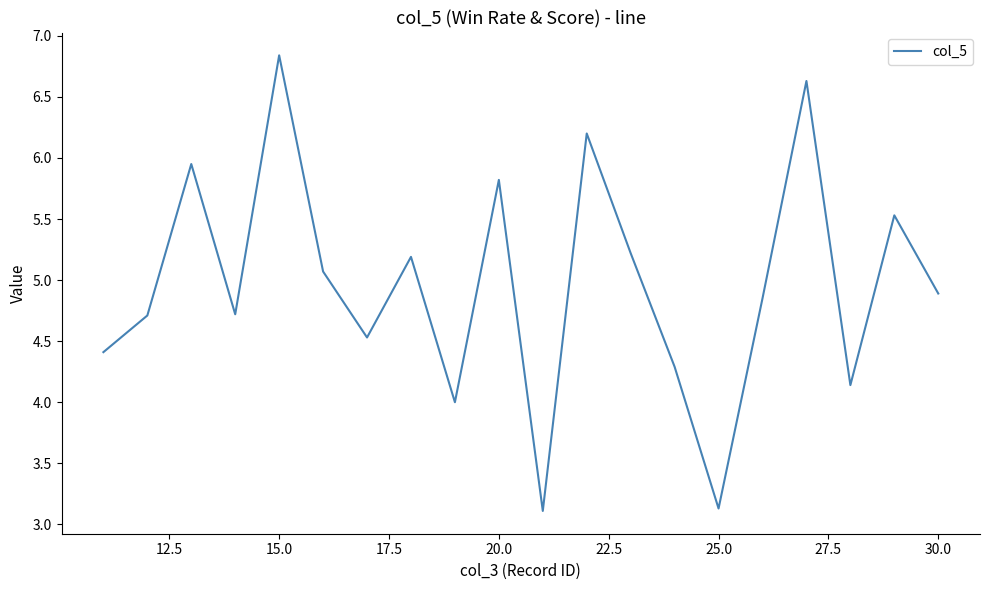

What is the difference between the maximum and minimum values?

3.7